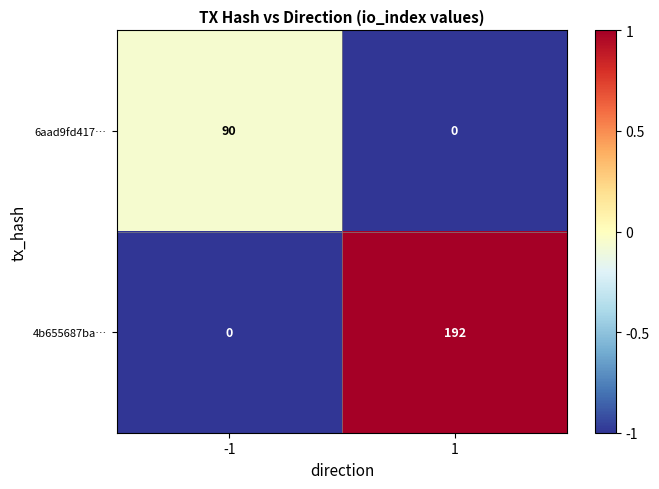

Rank the series at 1 from highest to lowest value.

4b655687ba…, 6aad9fd417…